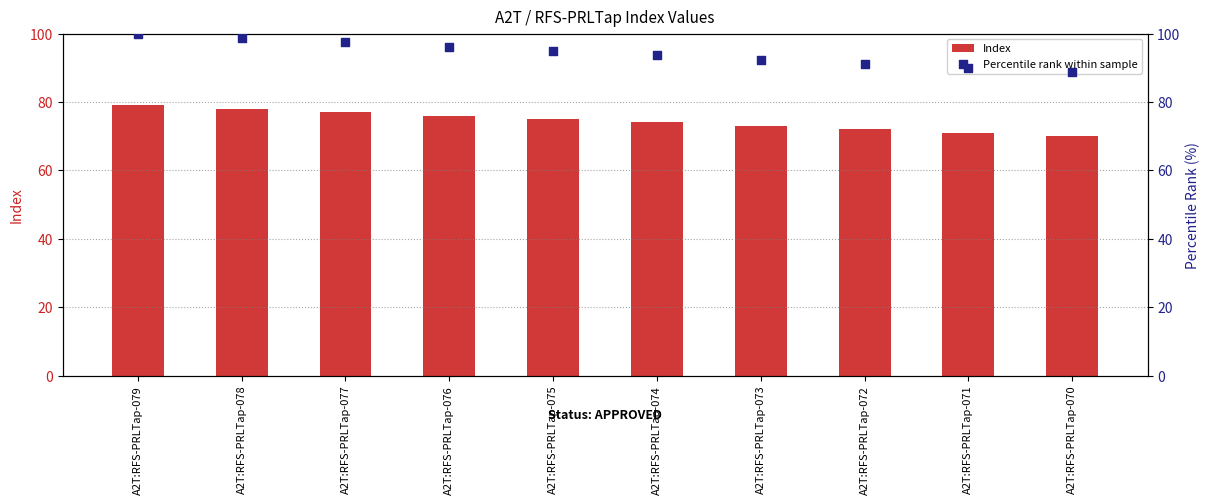

Is the value of Percentile rank within sample at A2T:RFS-PRLTap-071 greater than the value of Index at A2T:RFS-PRLTap-077?

Yes